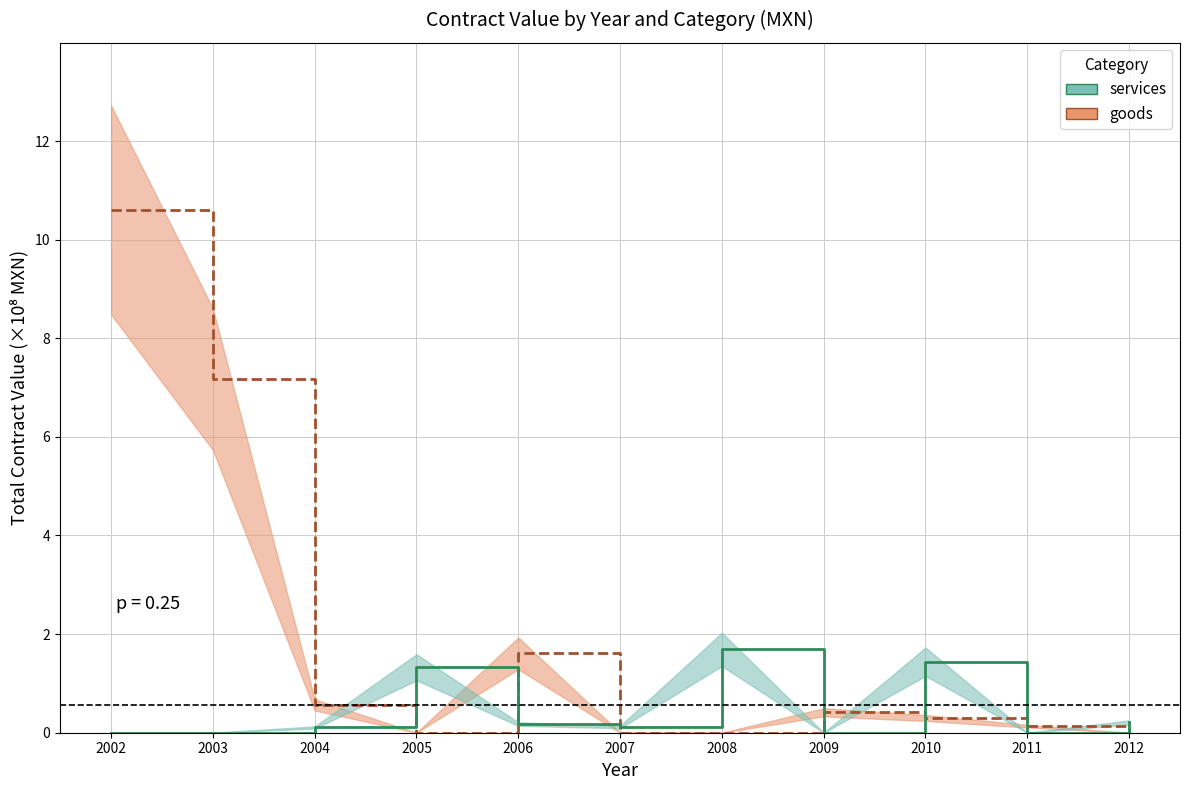

What is the sum of all services (line) values?

5.1